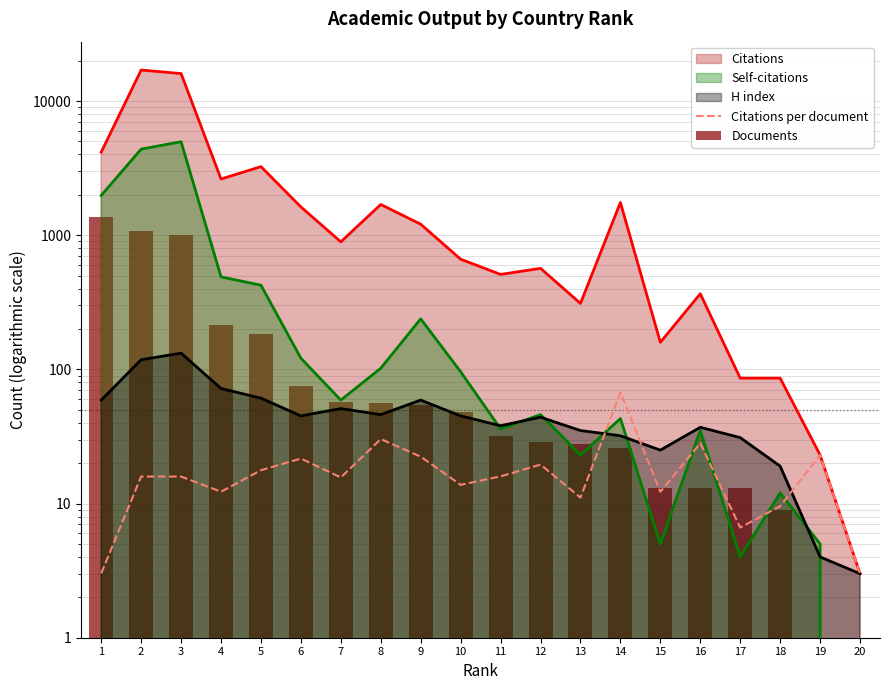

How many values in the Citations per document series exceed 15?

12